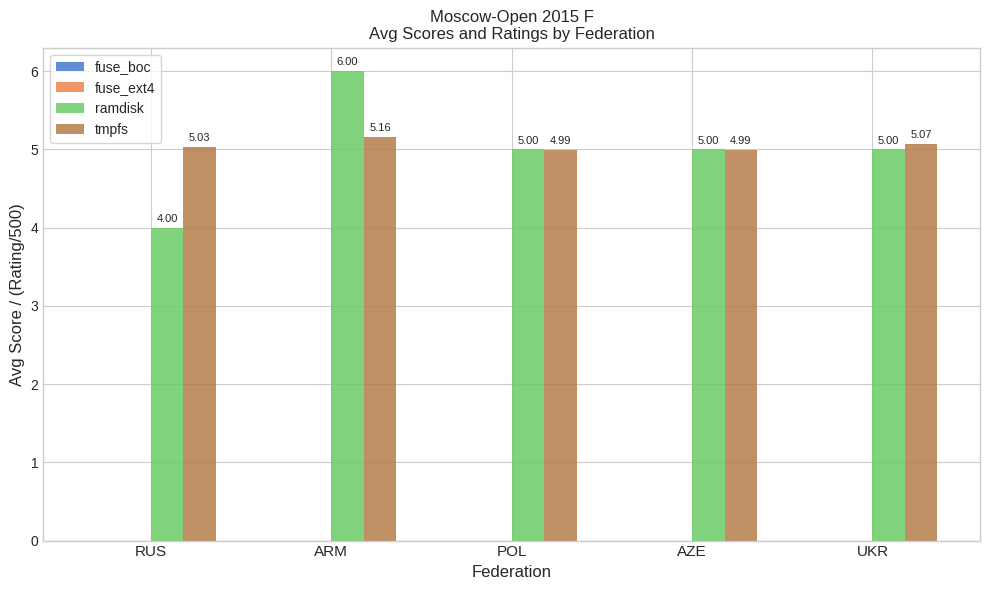

Which category has the highest value across all series?

ARM